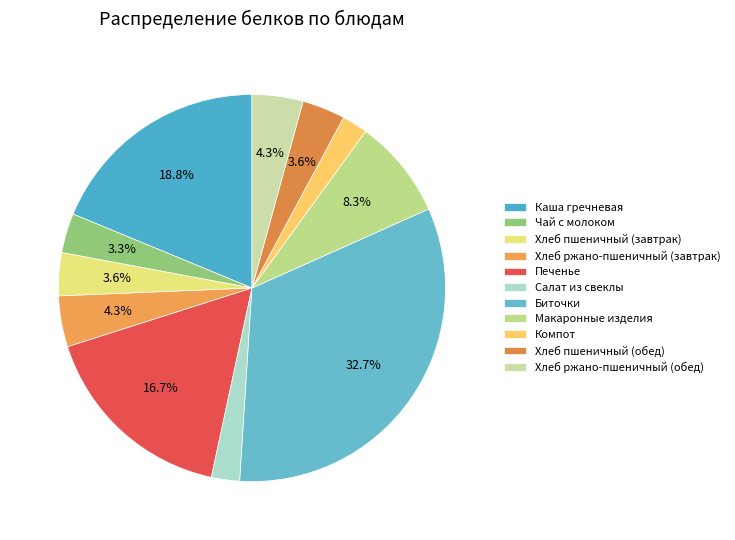

Is there any slice that represents more than half of the pie?

No